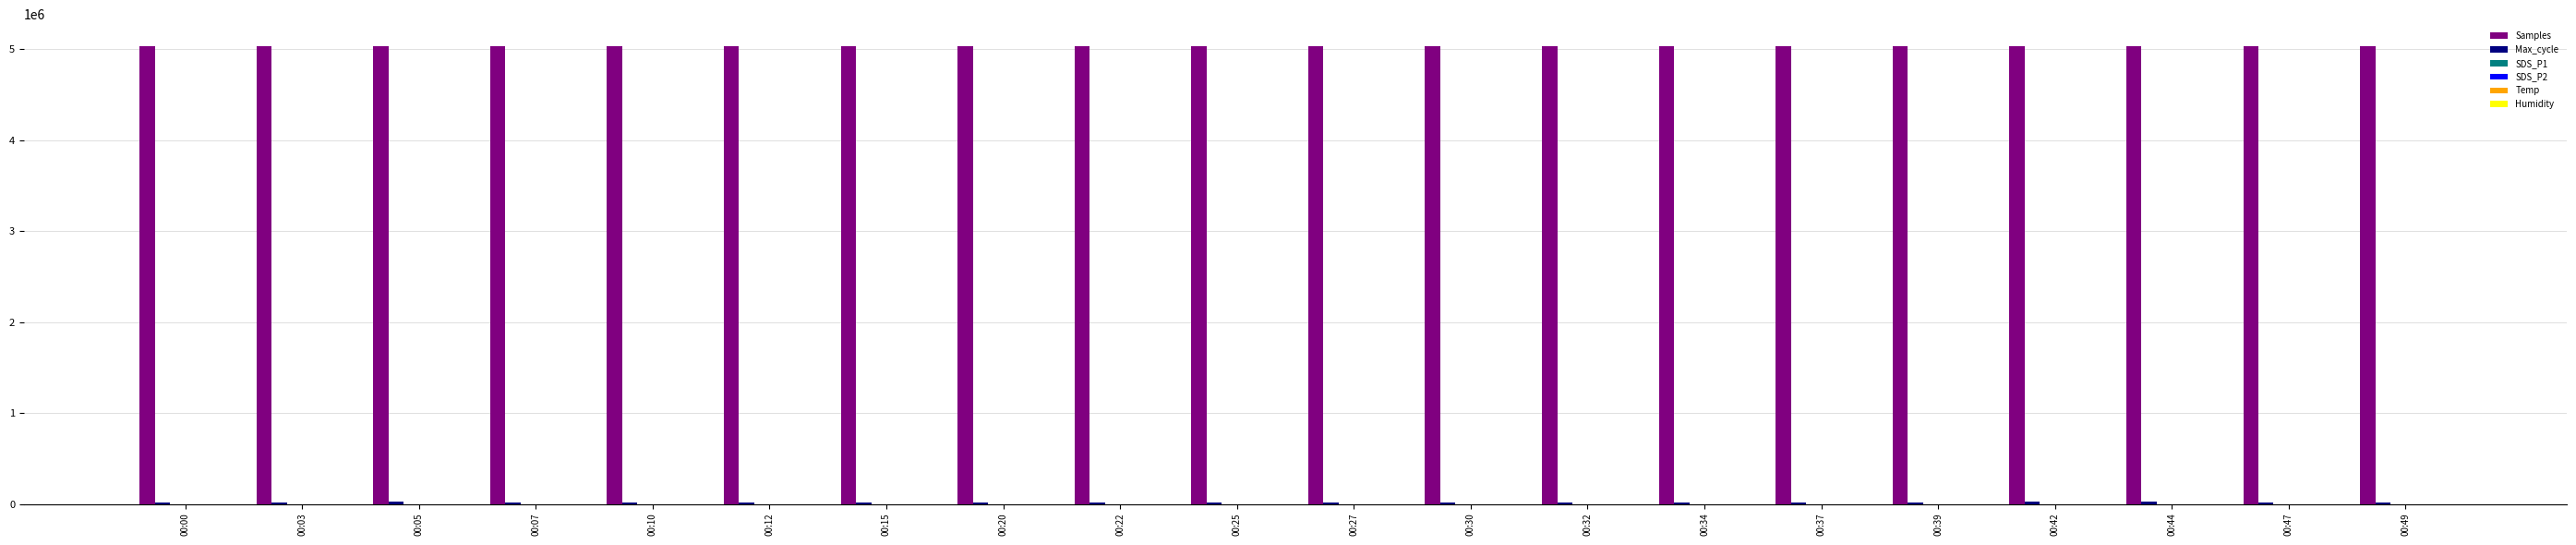

What is the maximum value shown in the chart?

5035337.0